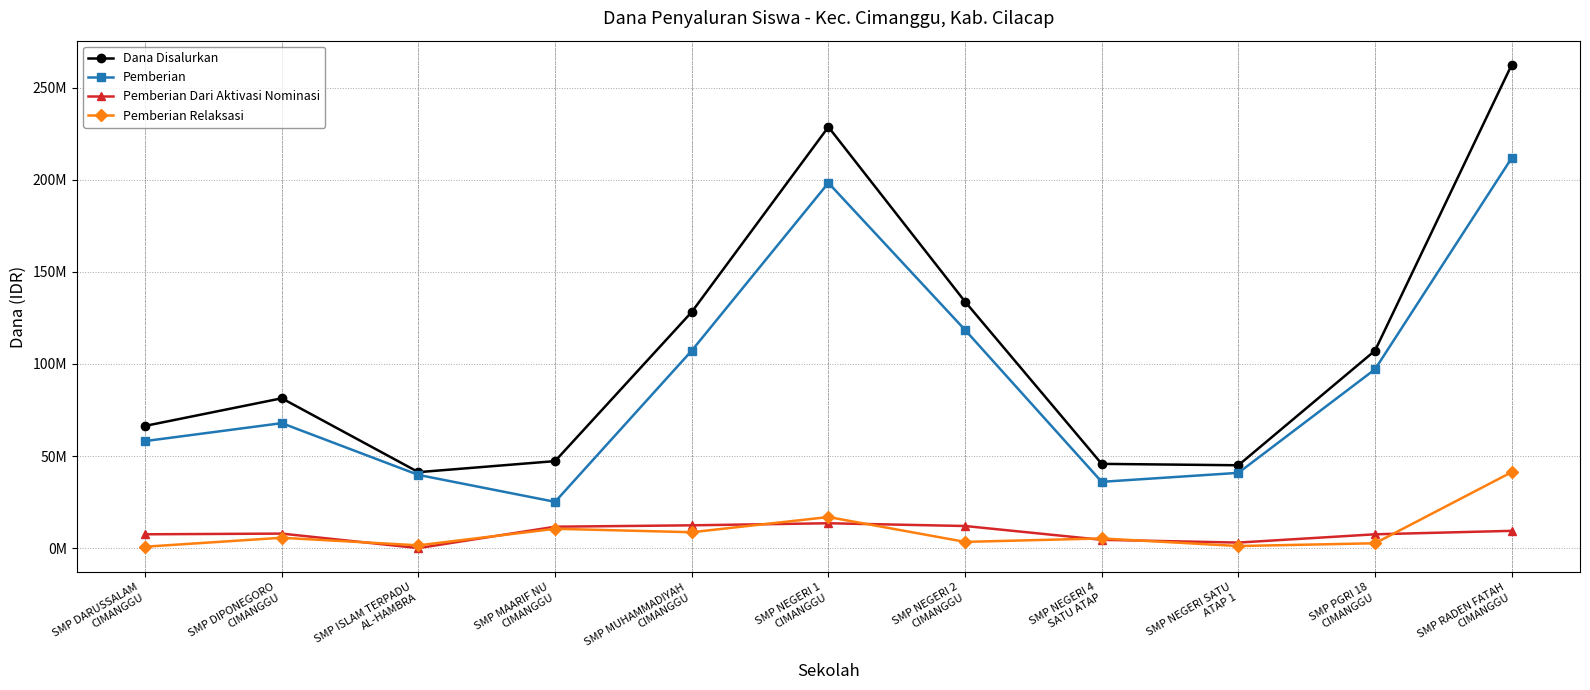

The Pemberian series shows 29228454 at SMP DIPONEGORO
CIMANGGU. True or false?

False